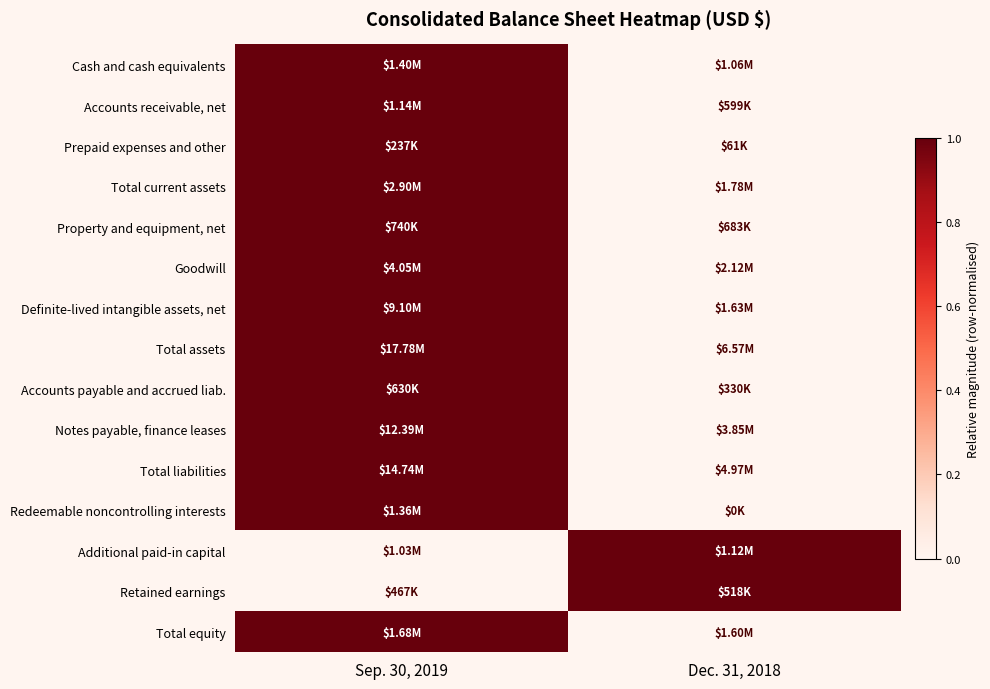

Which category has the lowest value across all series?

Dec. 31, 2018